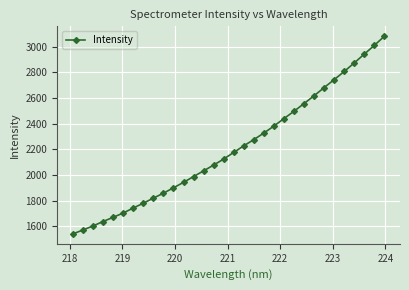

What is the average value?

2208.2